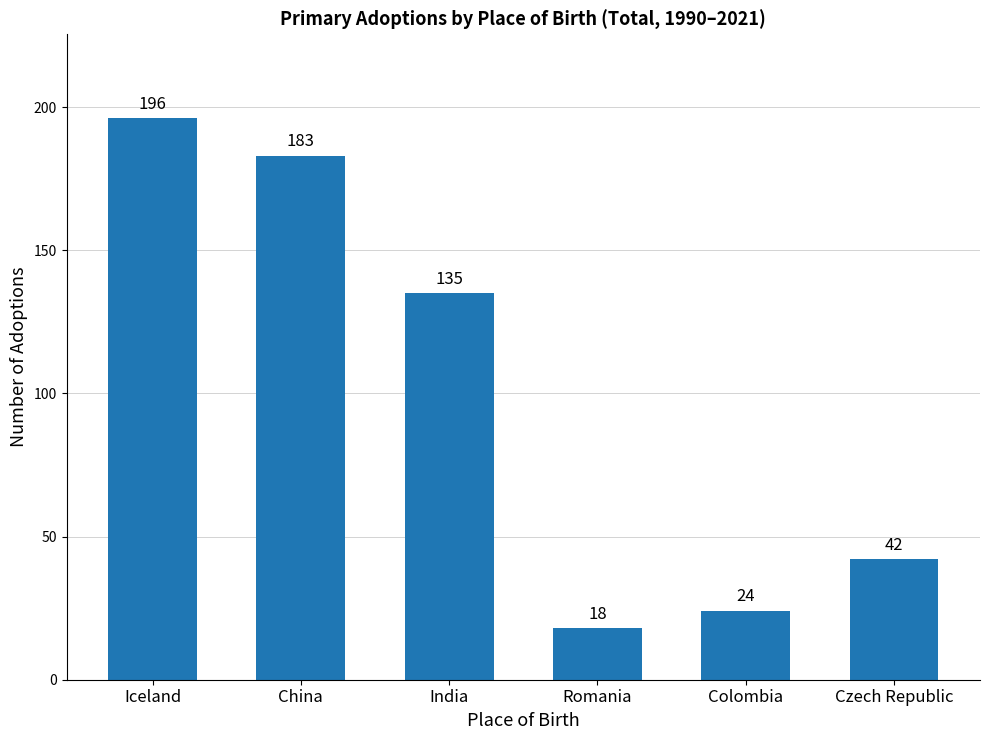

At which label does the data first exceed 135?

Iceland